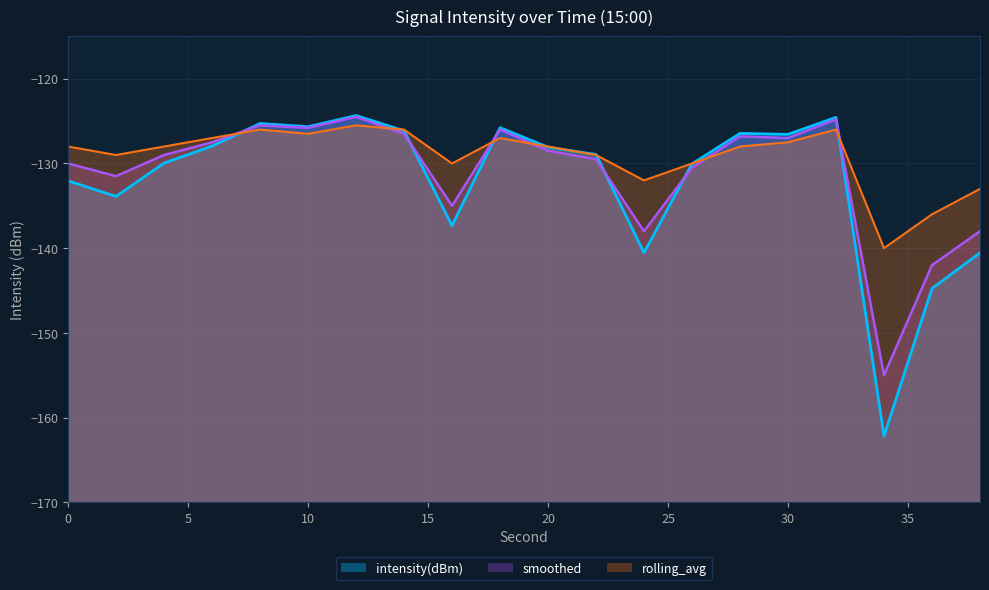

The value of rolling_avg at 6 is -77.8. True or false?

False